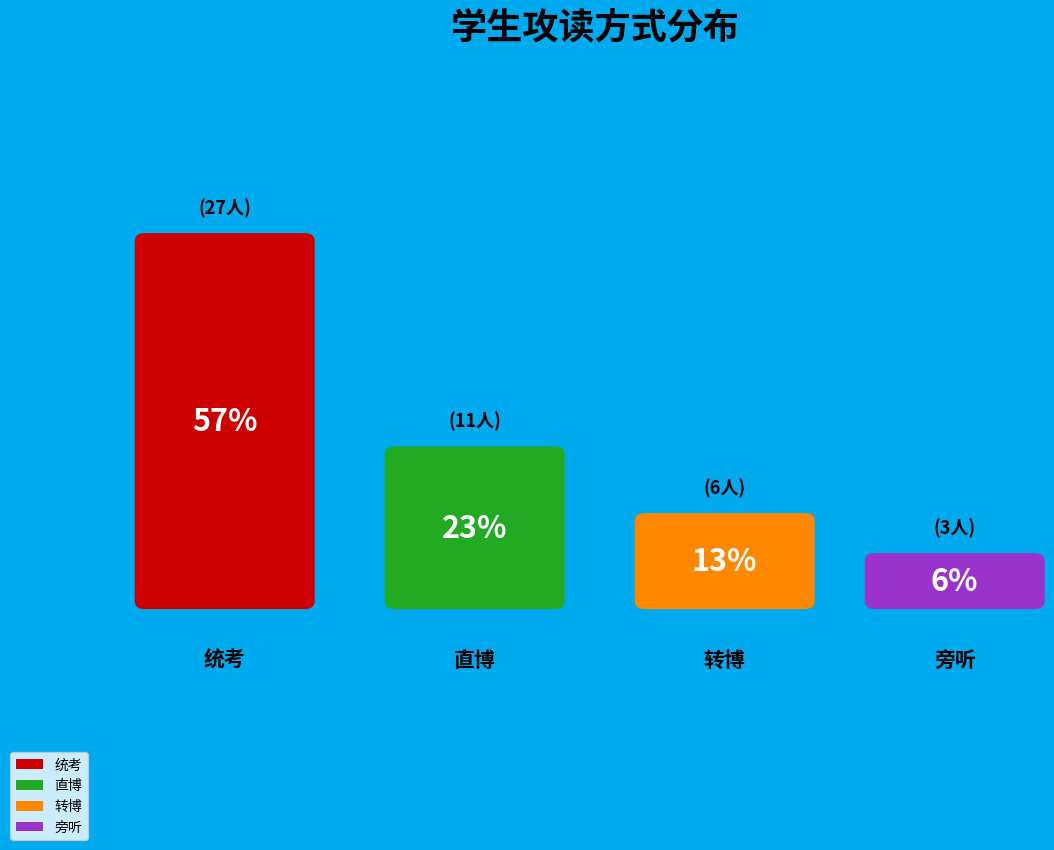

Do 工程博士 and 直博/转博 together represent more than half of the pie?

No